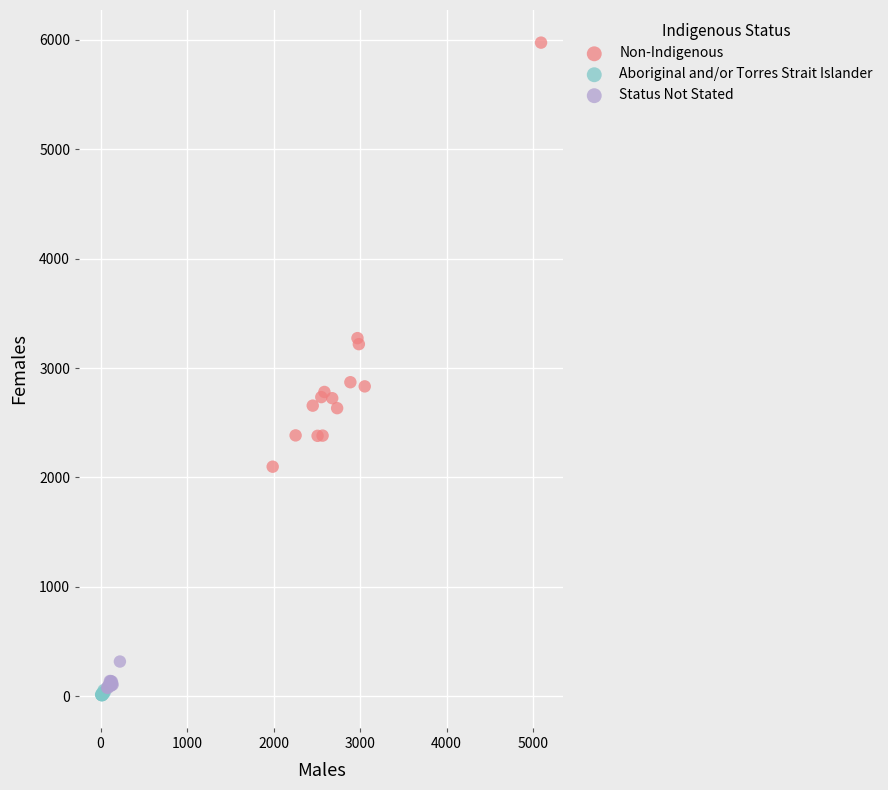

Which series has the widest spread of Y values?

Non-Indigenous